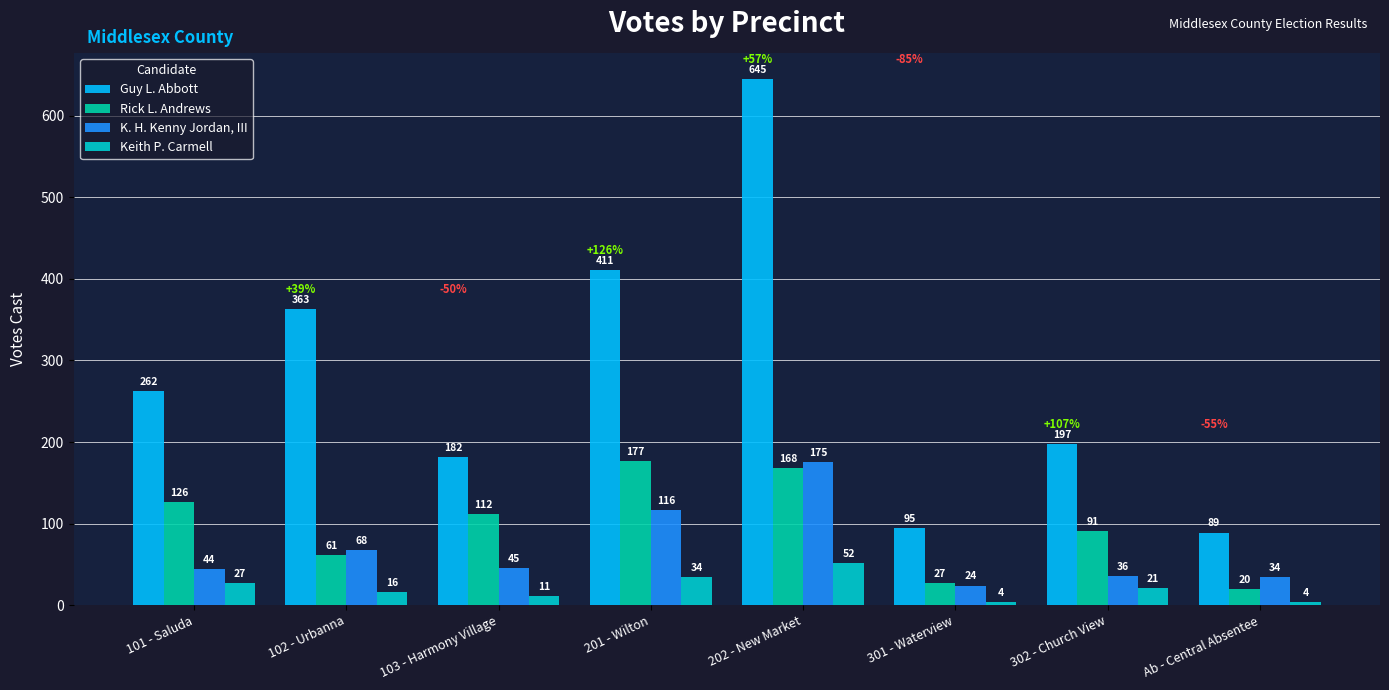

Where is K. H. Kenny Jordan, III nearest to the value 99?

201 - Wilton